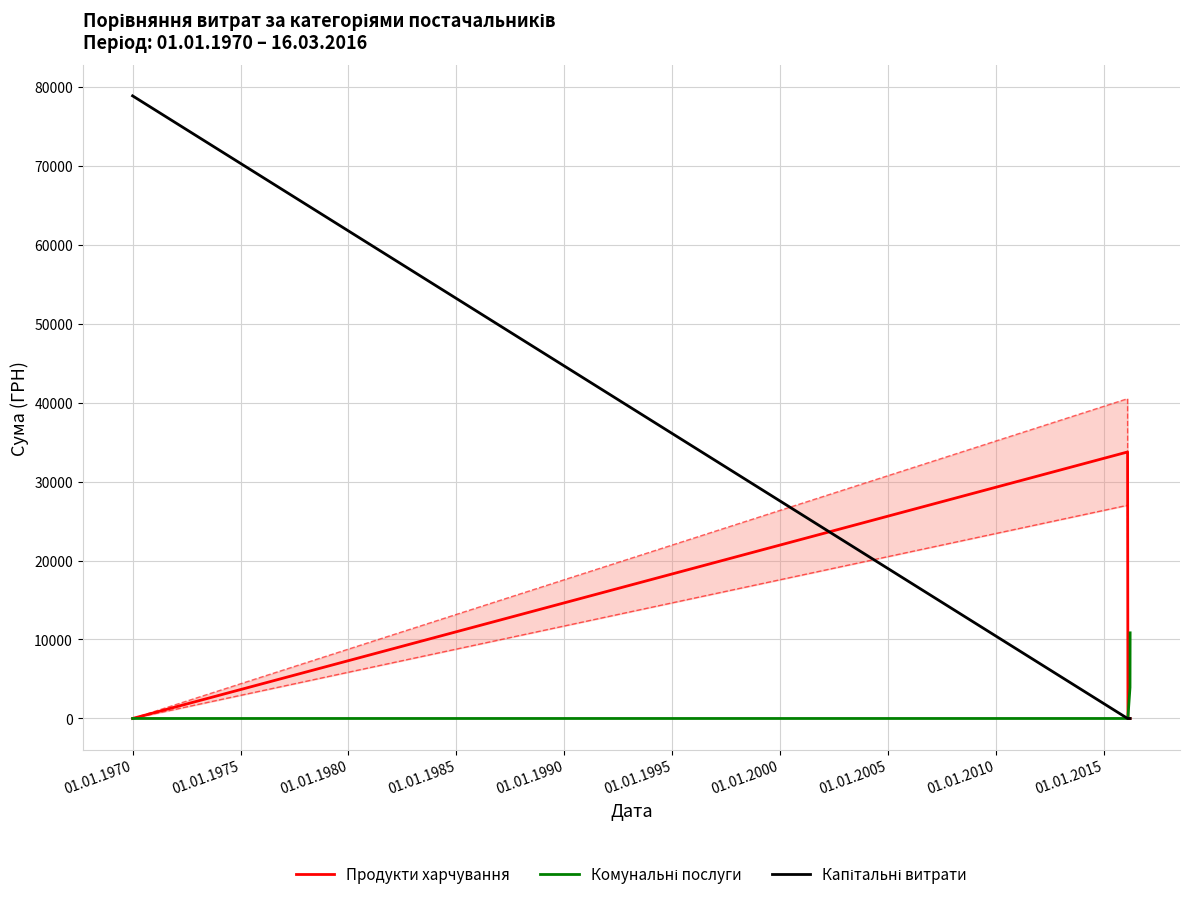

What is the highest value of the Продукти харчування series?

33742.7